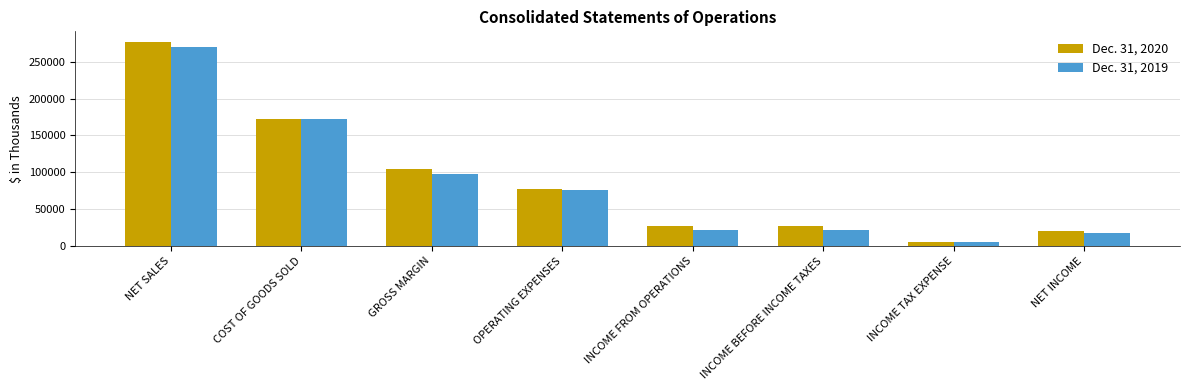

Which series has the largest total across all categories?

Dec. 31, 2020